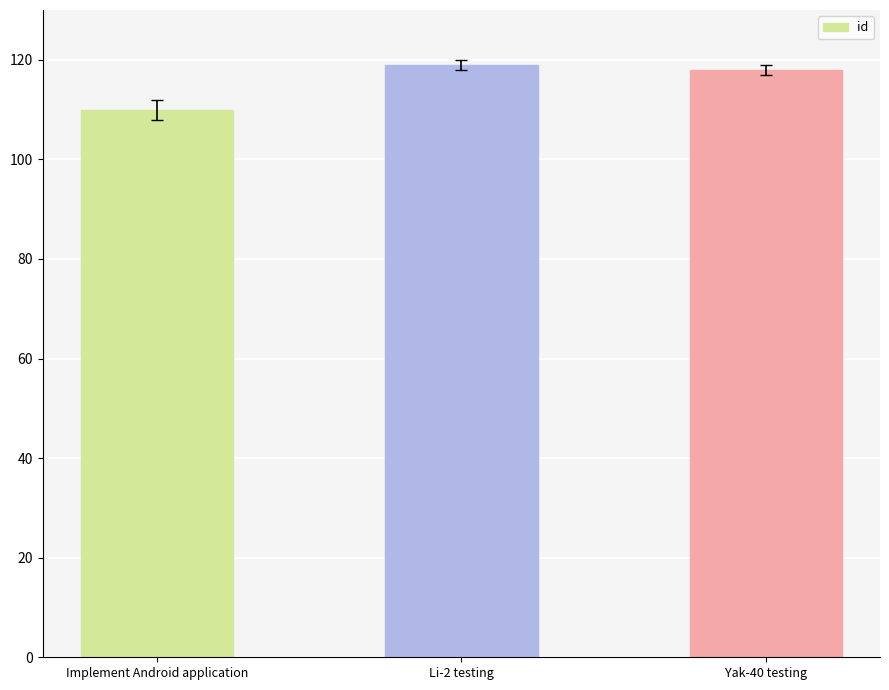

The chart shows a value of 160 at Implement Android application. True or false?

False